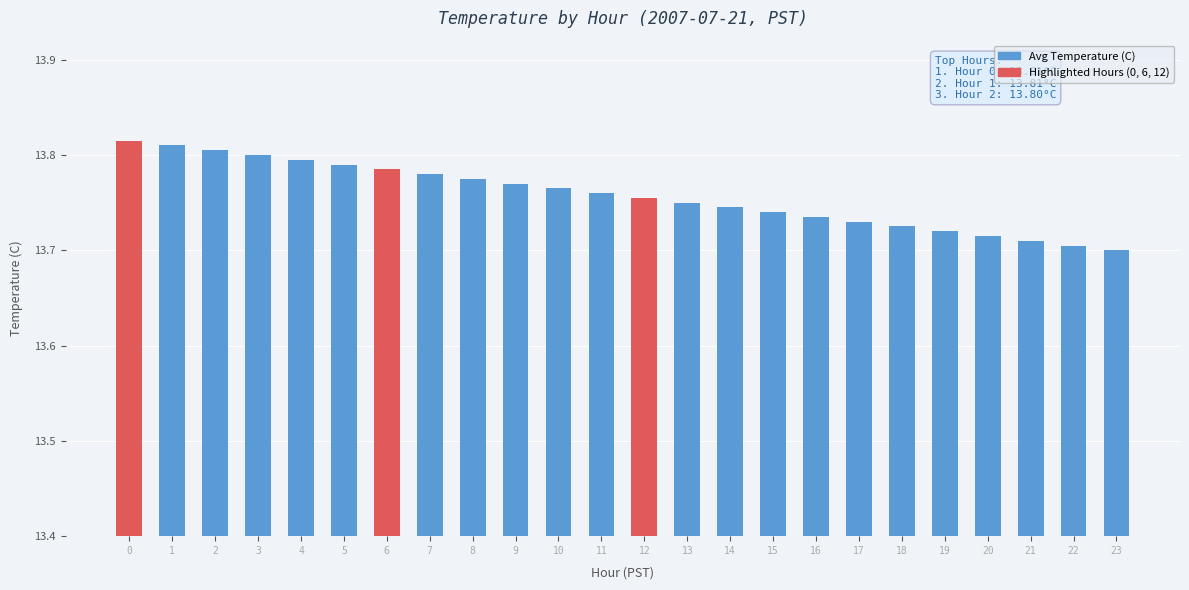

Is it true that the value at 4 is 13.8?

True